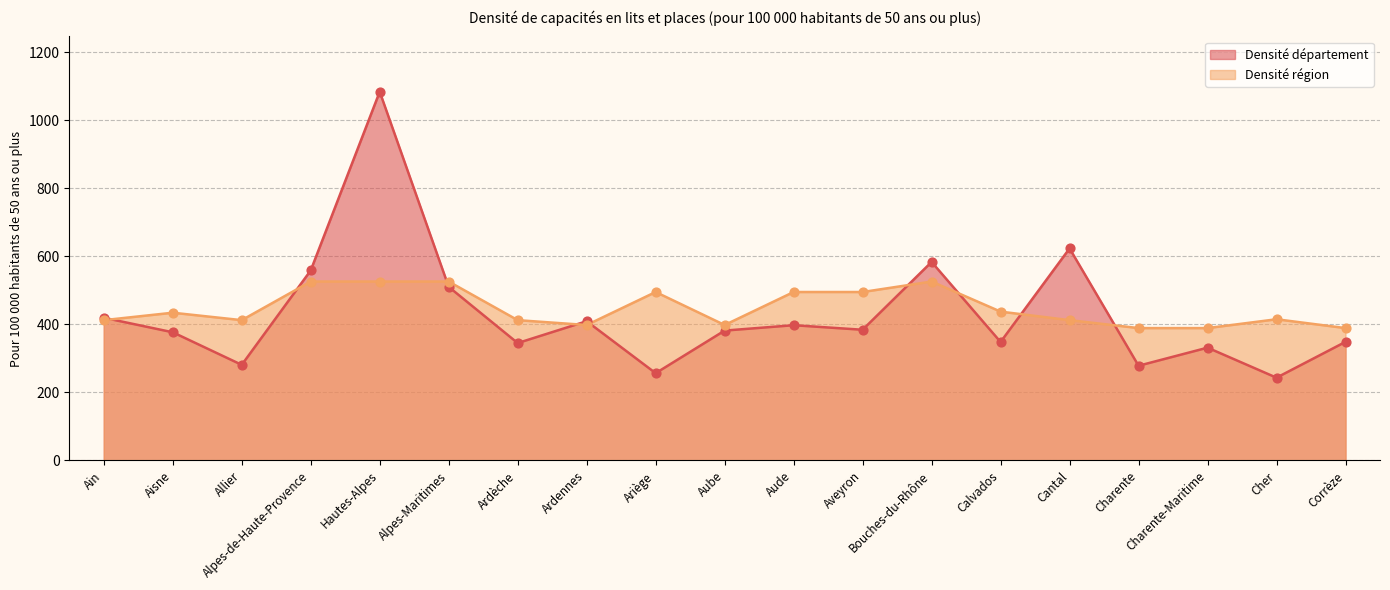

What is the total value across all series at Aude?

892.9